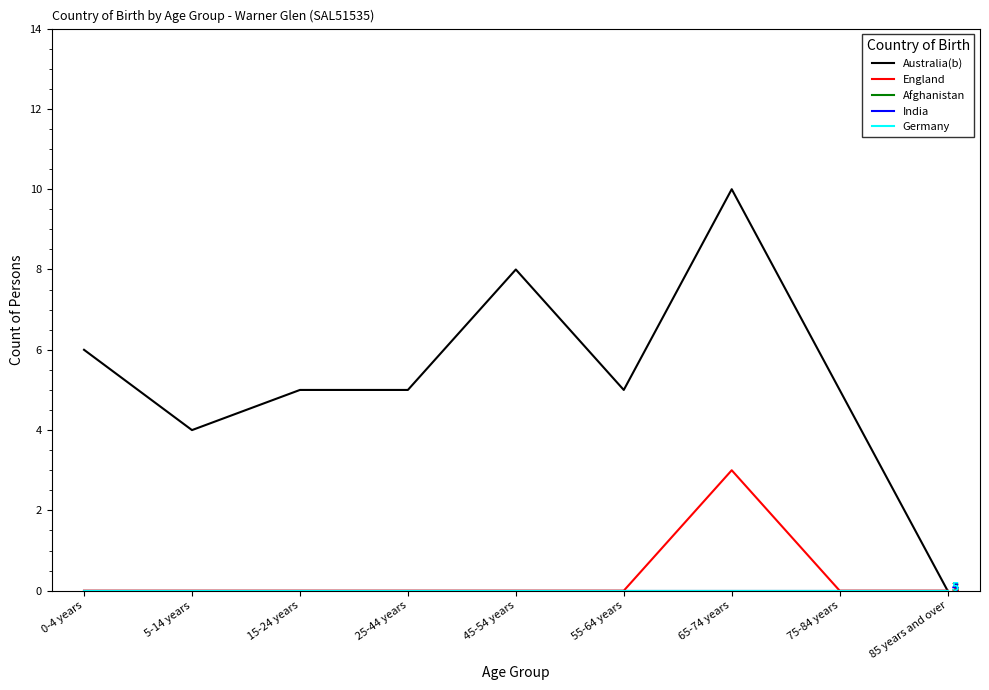

True or false: Germany and England intersect in this chart.

False